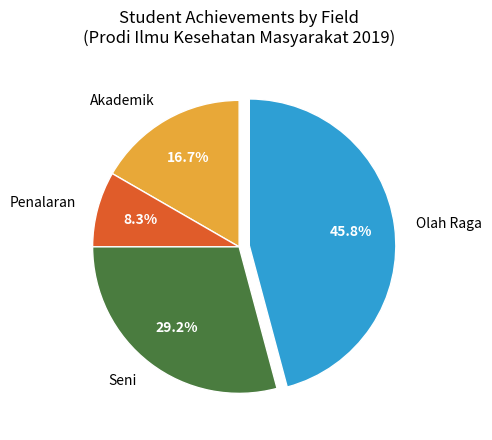

Is there a majority slice in this chart?

No